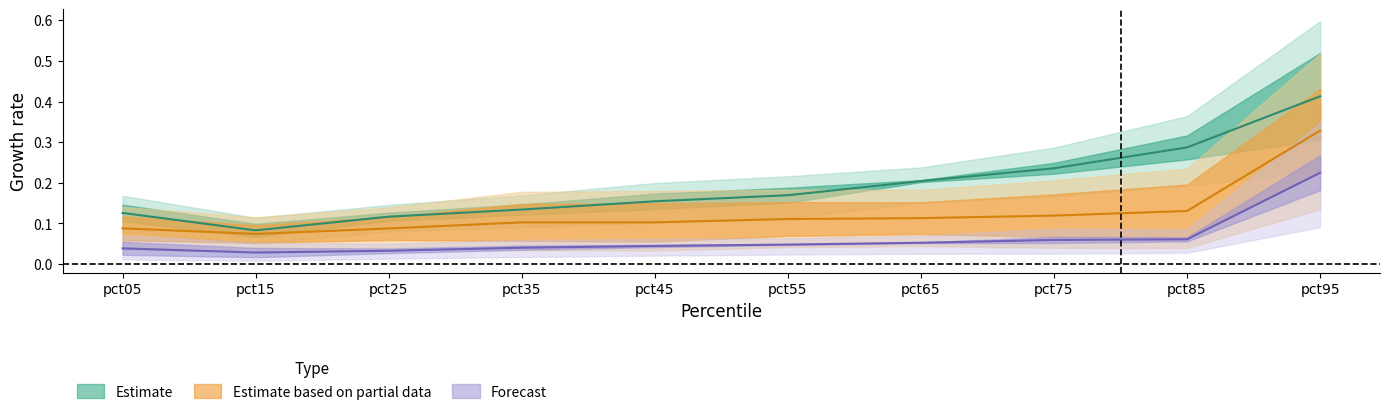

Is this an area chart (filled region under the line)?

No